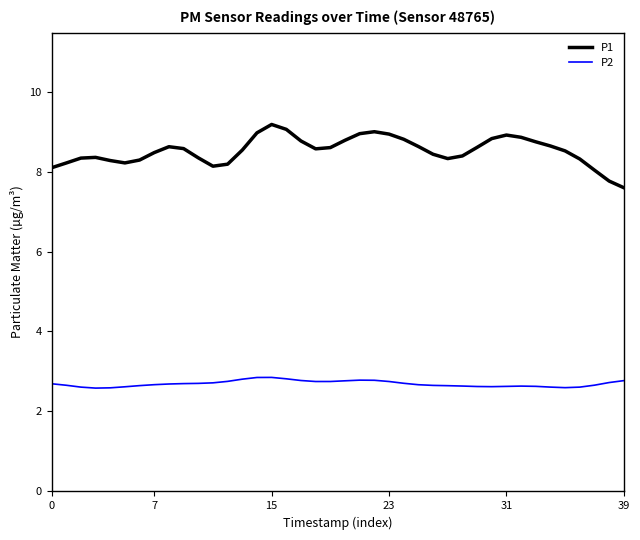

What is the greatest value displayed?

9.2